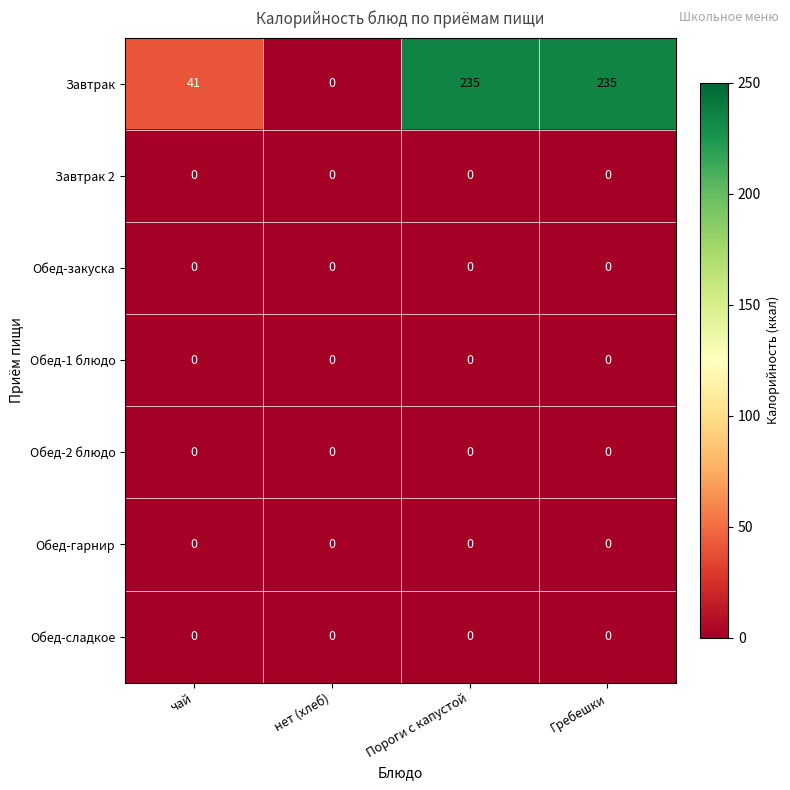

Between чай and нет (хлеб), which series saw the biggest shift?

Завтрак